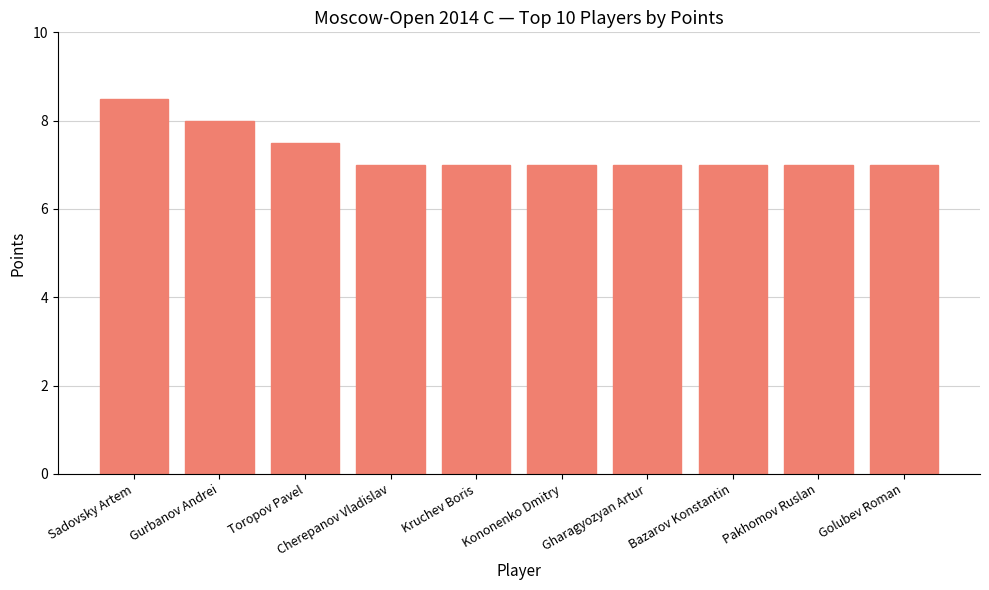

Are the bars grouped side by side (vs. stacked)?

No